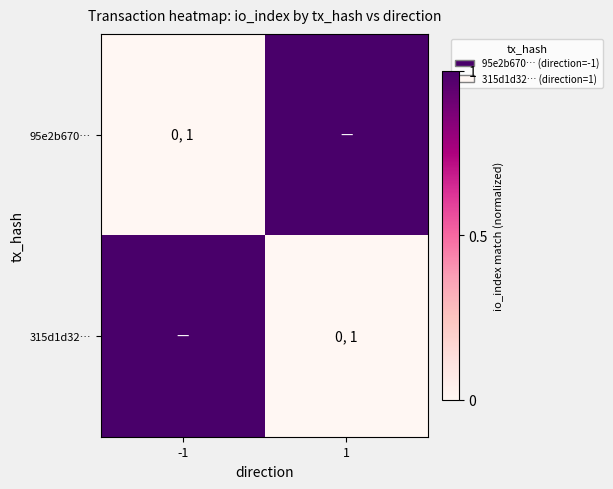

What is the total value across all series at 1?

1